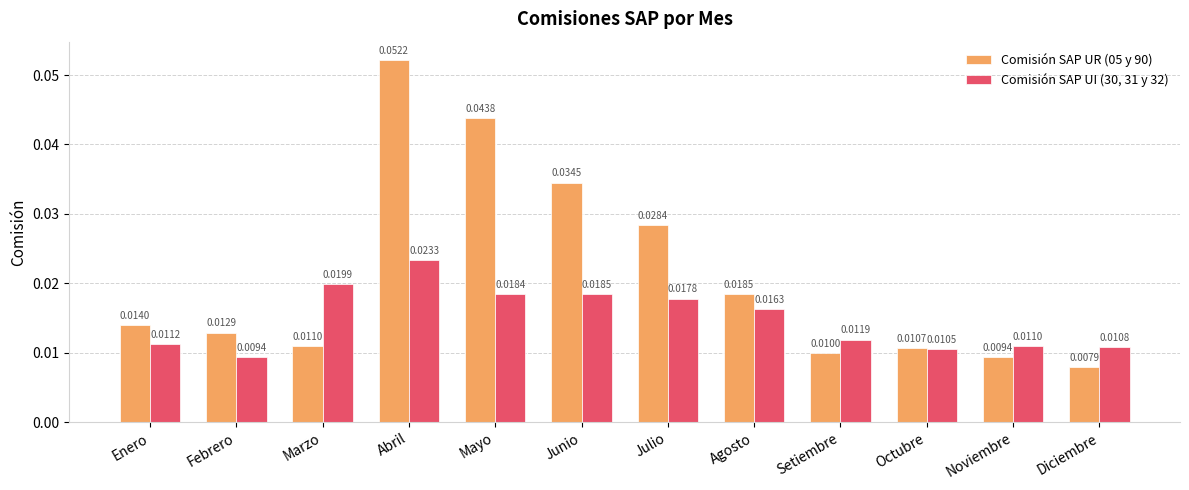

Count the number of categories in the chart.

12